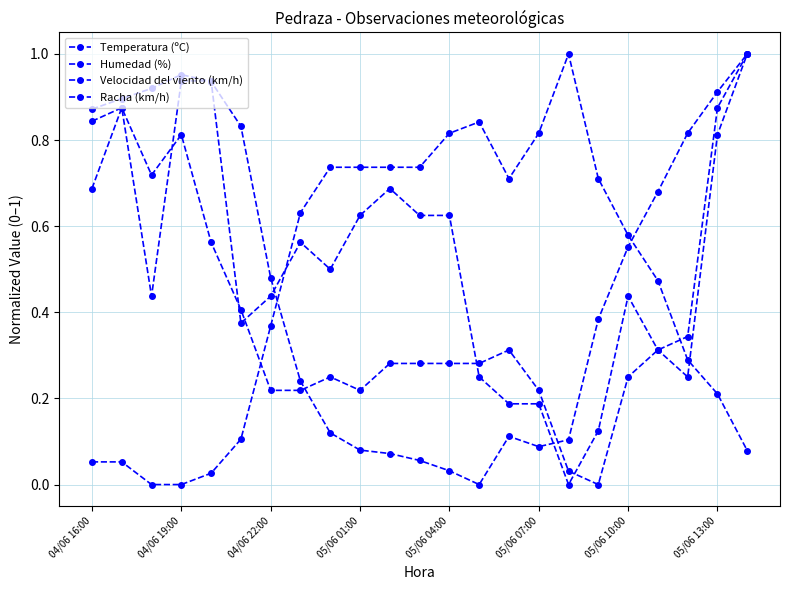

What is the difference between the second highest and second lowest values in the Temperatura (ºC) series?

0.9